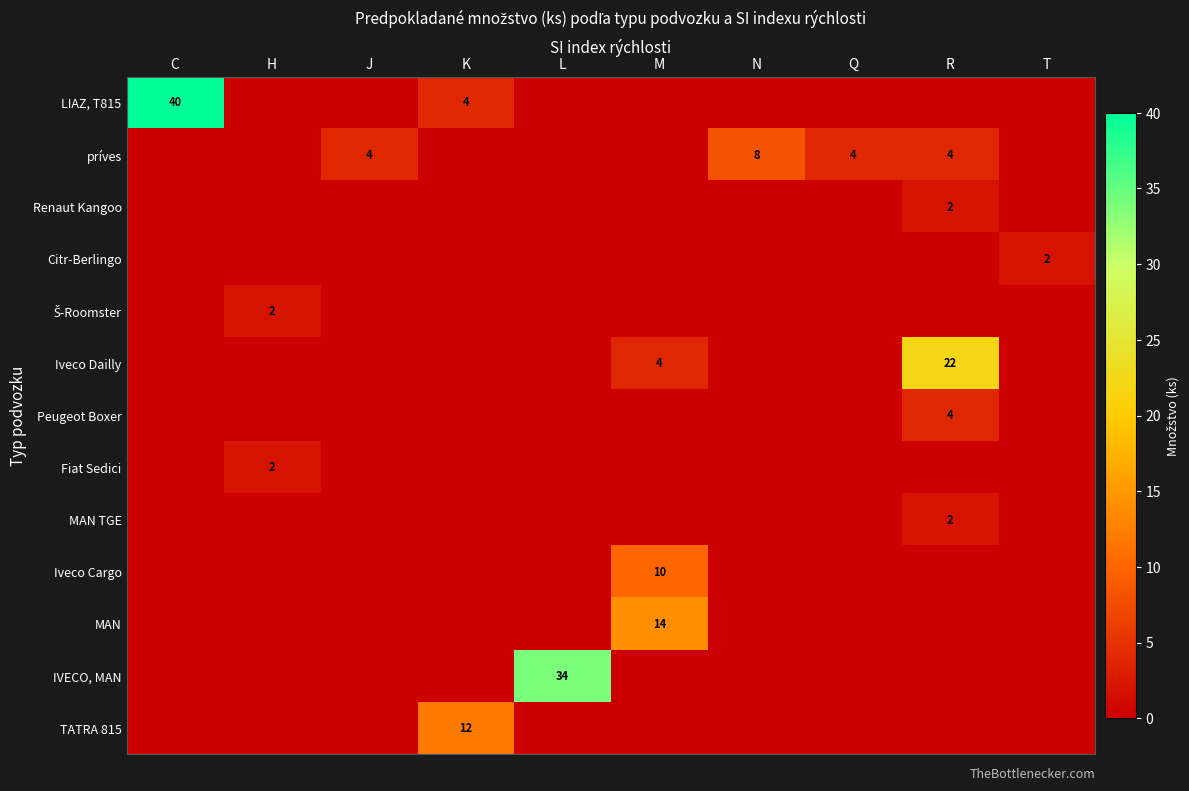

Which category has the highest value in the Citr-Berlingo series?

T